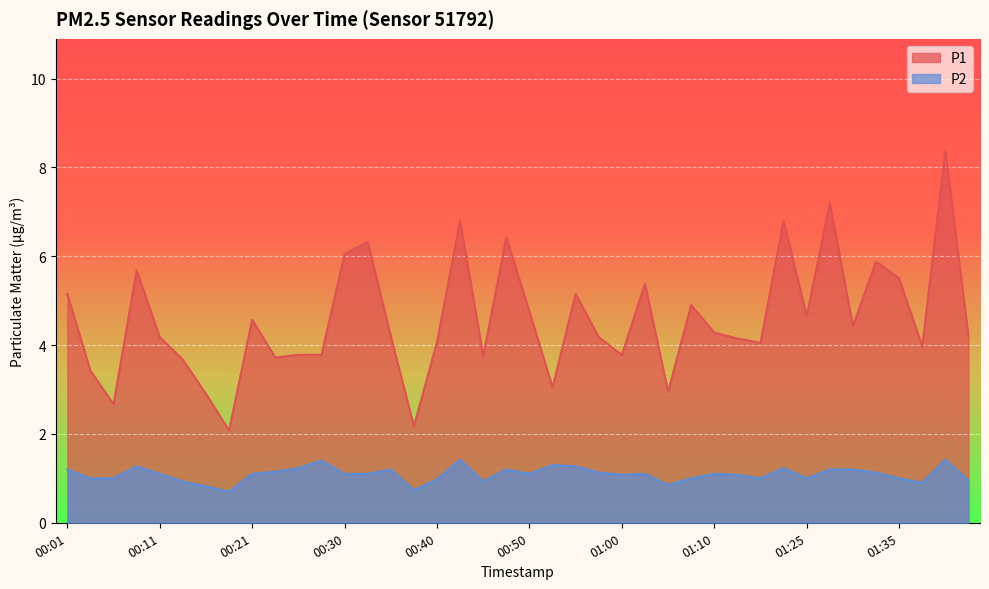

What is the sum of all P2 values?

43.6